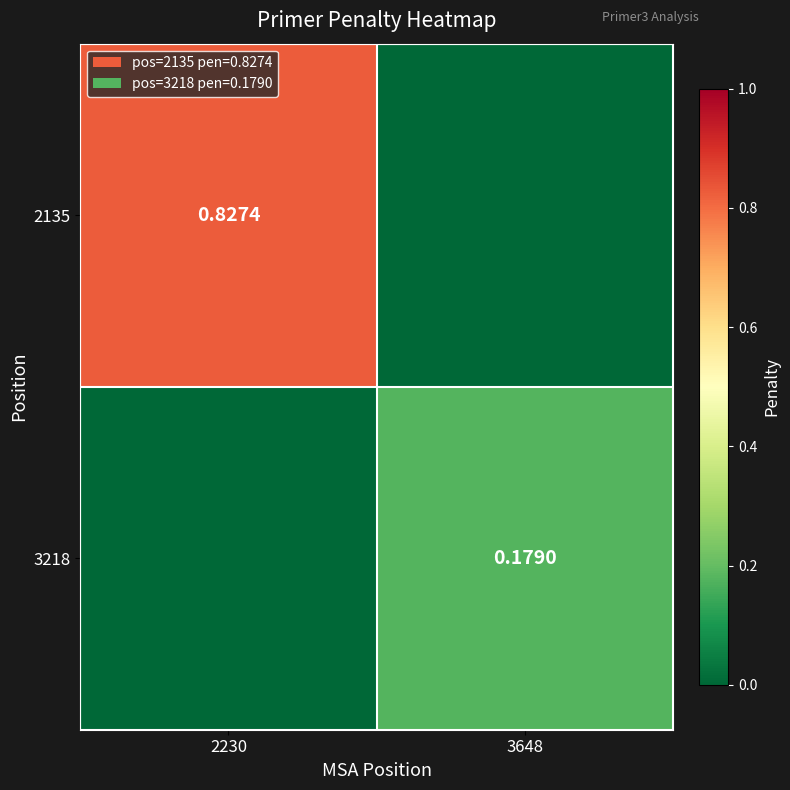

How many positive values does the 2135 series have?

1